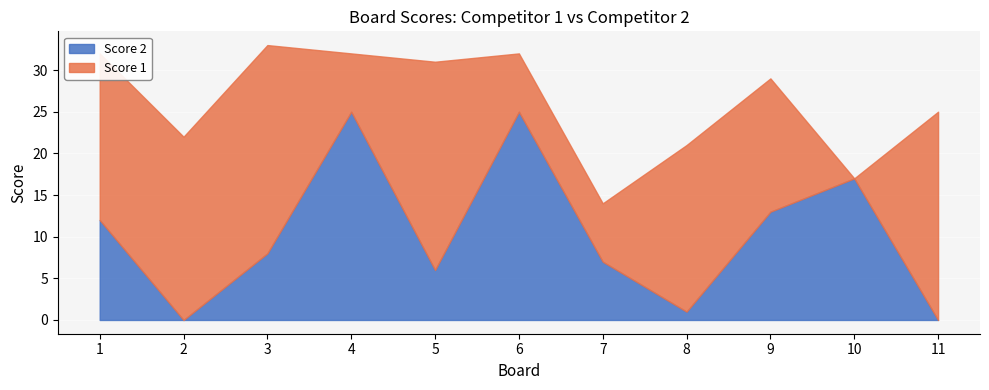

Rank the categories by Score 2 value from lowest to highest.

2, 11, 8, 5, 7, 3, 1, 9, 10, 4, 6